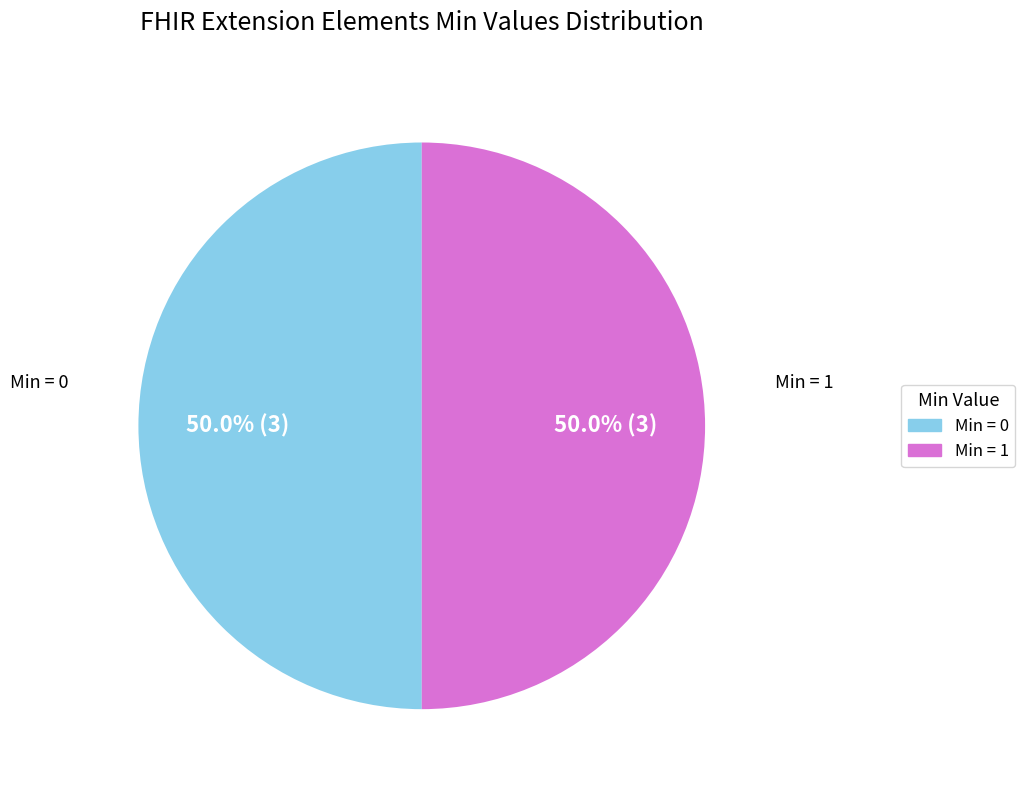

To the nearest percent, what is the difference between the largest and smallest slice percentages?

0%